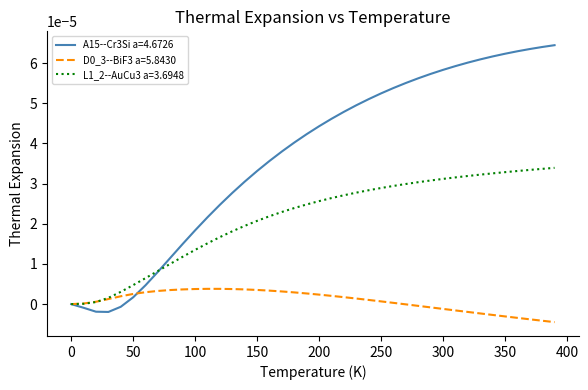

How many categories are shown in the chart?

40